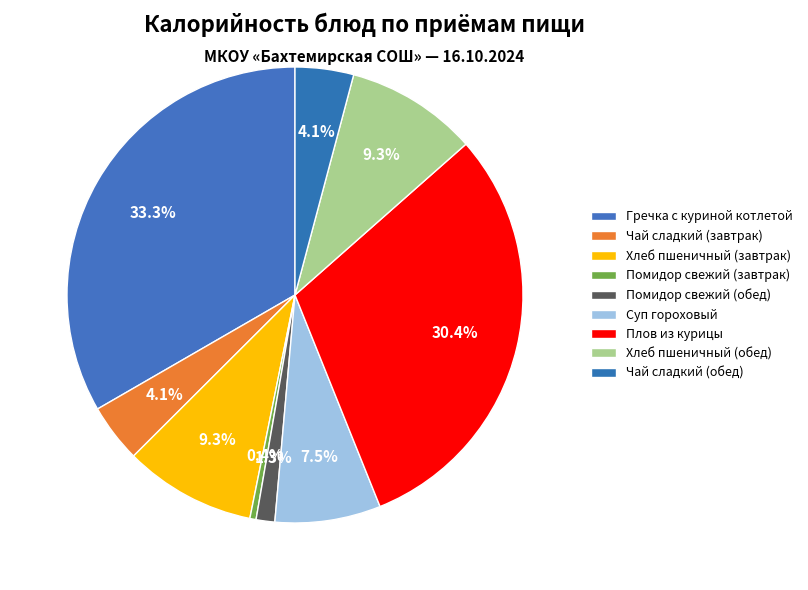

How many slices are in this pie chart?

9